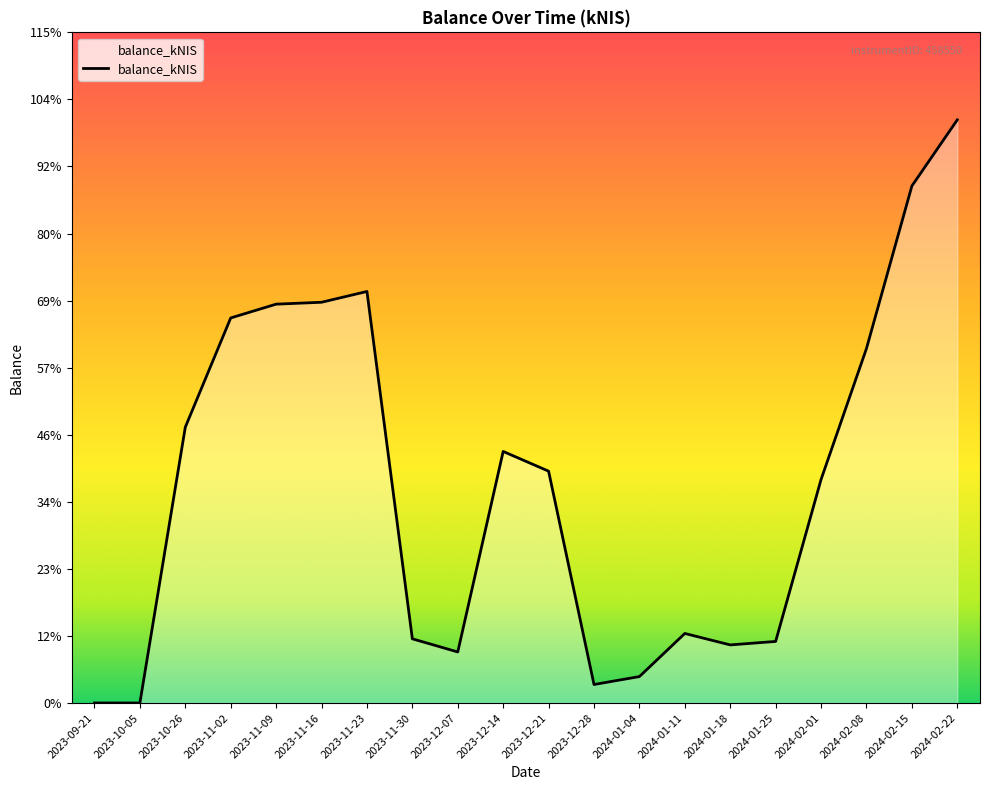

Reading left to right, extract all data points from this chart.

2023-09-21=0.0	2023-10-05=0.0	2023-10-26=2729.1	2023-11-02=3810.0	2023-11-09=3946.5	2023-11-16=3965.3	2023-11-23=4071.9	2023-11-30=635.0	2023-12-07=505.0	2023-12-14=2489.1	2023-12-21=2293.9	2023-12-28=182.9	2024-01-04=261.4	2024-01-11=687.9	2024-01-18=574.7	2024-01-25=609.1	2024-02-01=2211.6	2024-02-08=3507.5	2024-02-15=5115.9	2024-02-22=5770.4